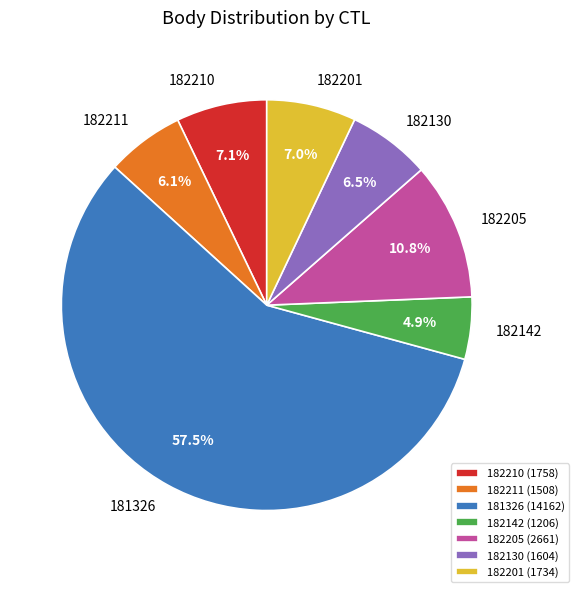

Which category has the smallest portion of the pie?

182142